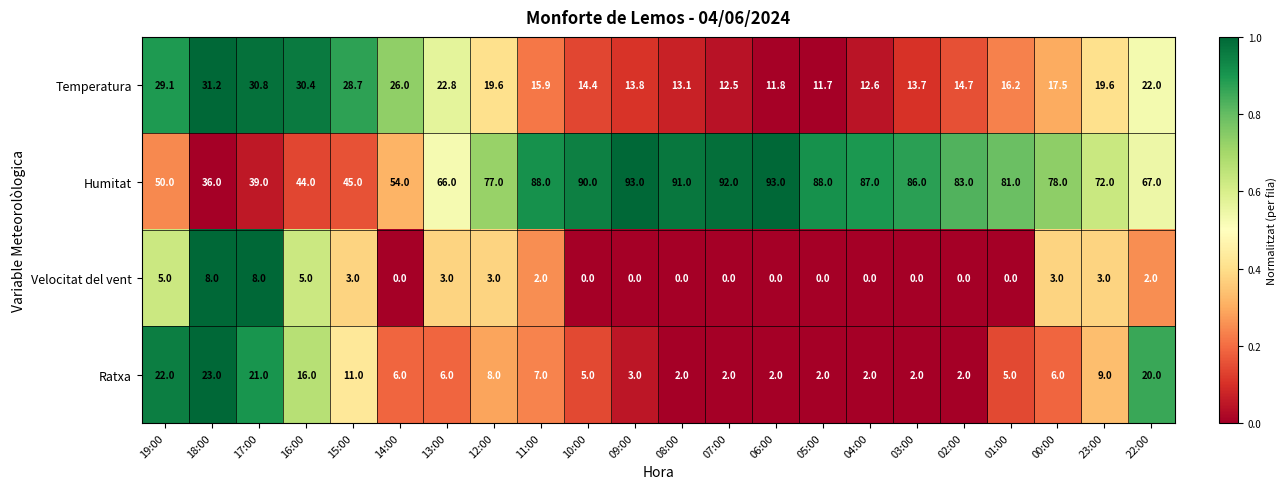

Is it true that Velocitat del vent equals 5.0 at 16:00?

True